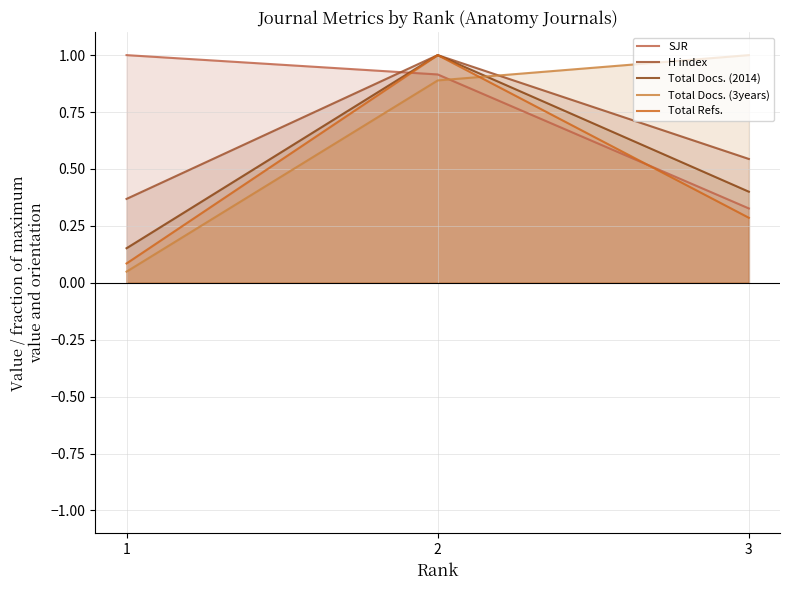

Which series has the largest total across all categories?

SJR